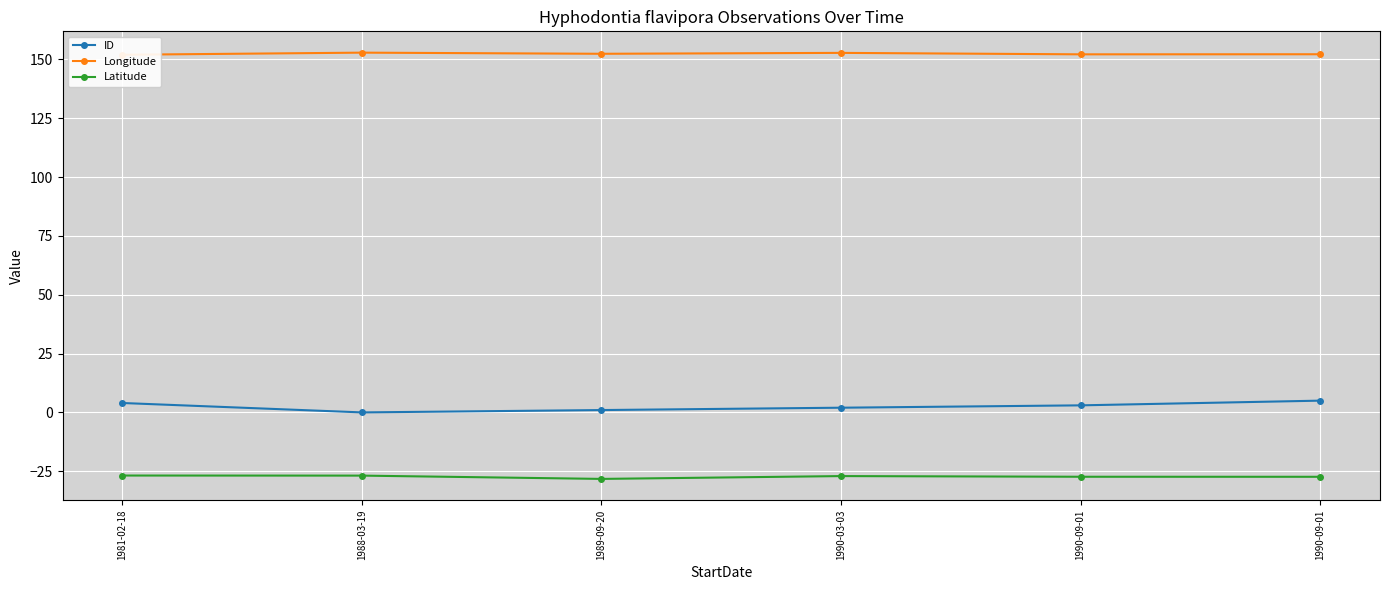

Rank the categories by ID value from lowest to highest.

1988-03-19, 1989-09-20, 1990-03-03, 1990-09-01, 1981-02-18, 1990-09-01